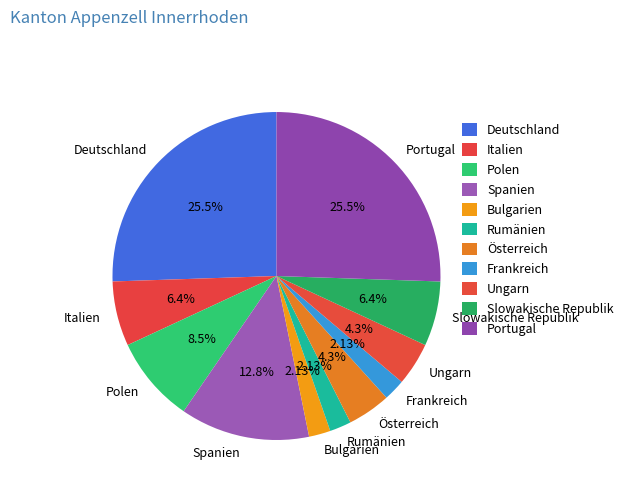

Does Rumänien represent more than half of the total?

No